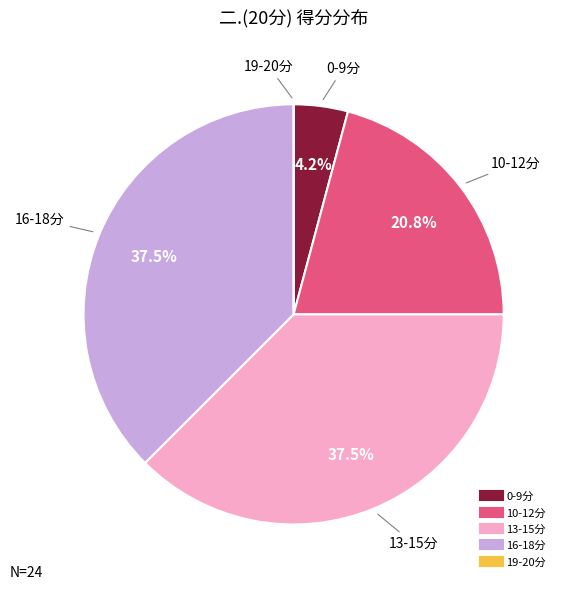

Is there any slice that represents more than half of the pie?

No